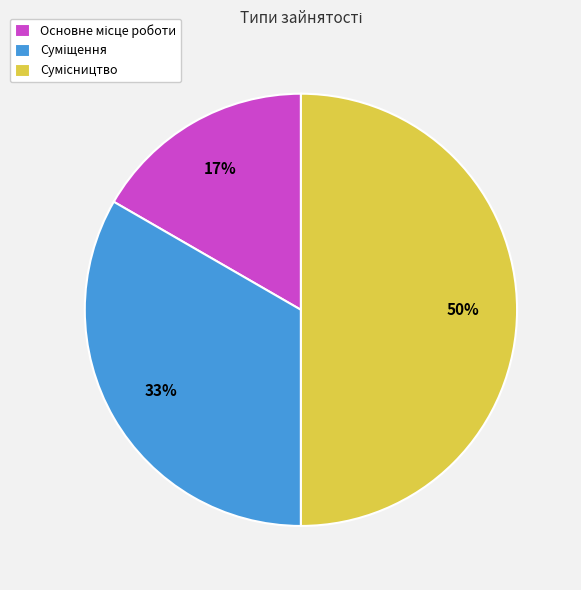

To the nearest percent, what is the average slice percentage?

33%